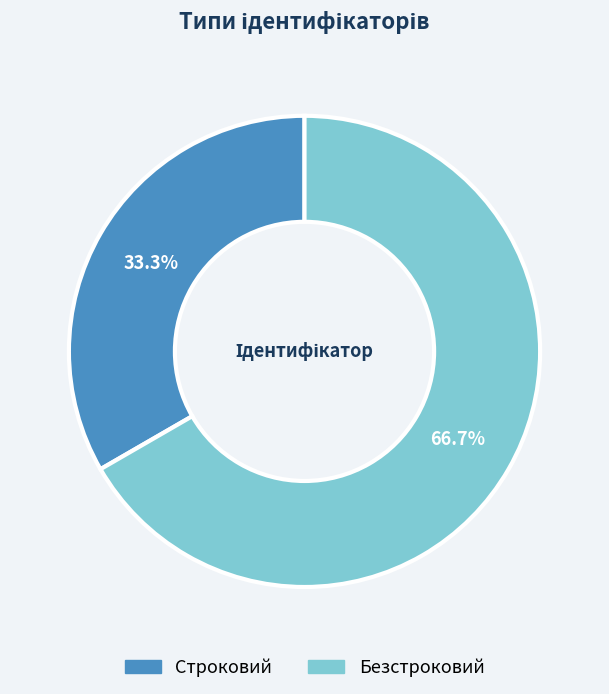

What is the largest slice in the pie chart?

Безстроковий